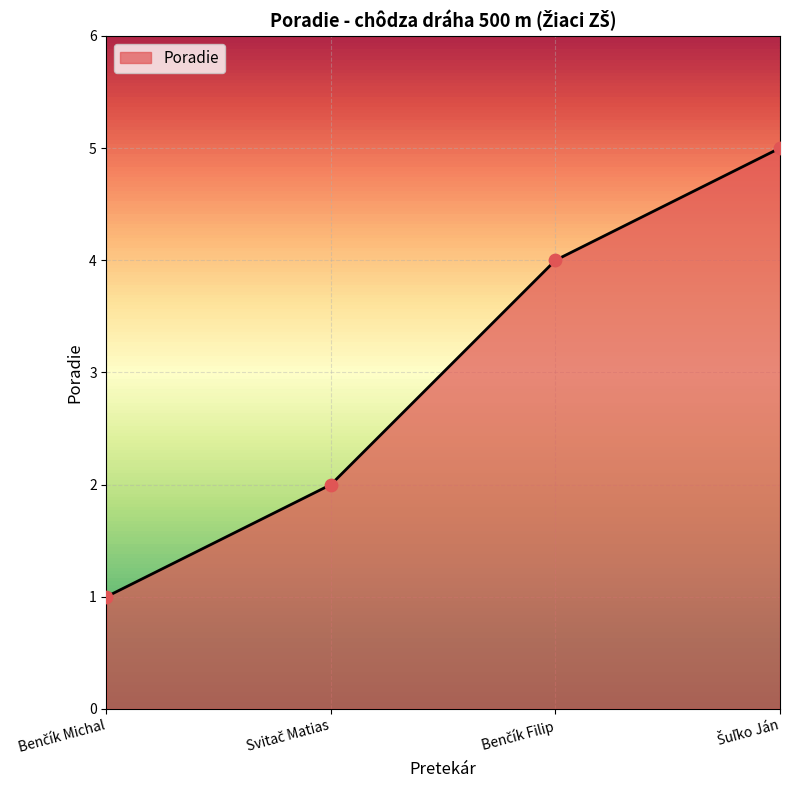

True or false: the data has more than 1 interior local peaks.

False